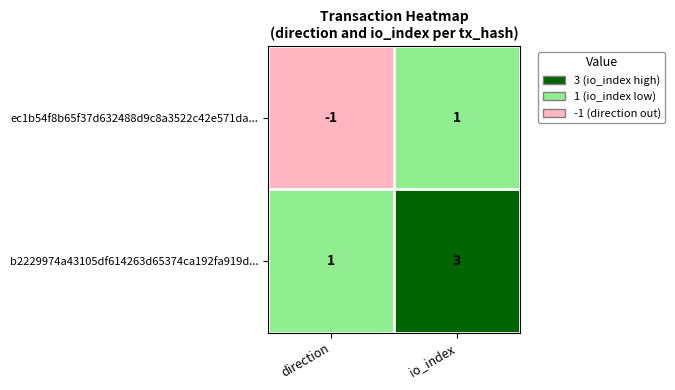

List the series in order of their overall mean, lowest first.

ec1b54f8b65f37d632488d9c8a3522c42e571da..., b2229974a43105df614263d65374ca192fa919d...